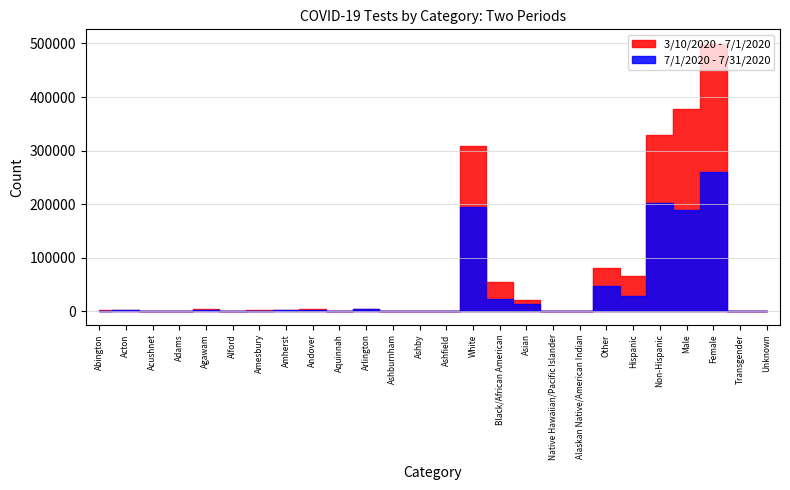

Reading left to right, transcribe all the data shown in this chart.

3/10/2020 - 7/1/2020: Abington=2165	Acton=2214	Acushnet=1166	Adams=598	Agawam=3251	Alford=26	Amesbury=1809	Amherst=2196	Andover=4279	Aquinnah=52	Arlington=4812	Ashburnham=579	Ashby=278	Ashfield=107	White=309261	Black/African American=55377	Asian=20192	Native Hawaiian/Pacific Islander=271	Alaskan Native/American Indian=756	Other=80099	Hispanic=65075	Non-Hispanic=328693	Male=377907	Female=501392	Transgender=14	Unknown=188
7/1/2020 - 7/31/2020: Abington=856	Acton=1415	Acushnet=524	Adams=416	Agawam=1782	Alford=10	Amesbury=995	Amherst=1365	Andover=2664	Aquinnah=55	Arlington=3261	Ashburnham=375	Ashby=154	Ashfield=81	White=194070	Black/African American=23585	Asian=12797	Native Hawaiian/Pacific Islander=207	Alaskan Native/American Indian=417	Other=46843	Hispanic=28408	Non-Hispanic=201551	Male=189858	Female=260319	Transgender=7	Unknown=10